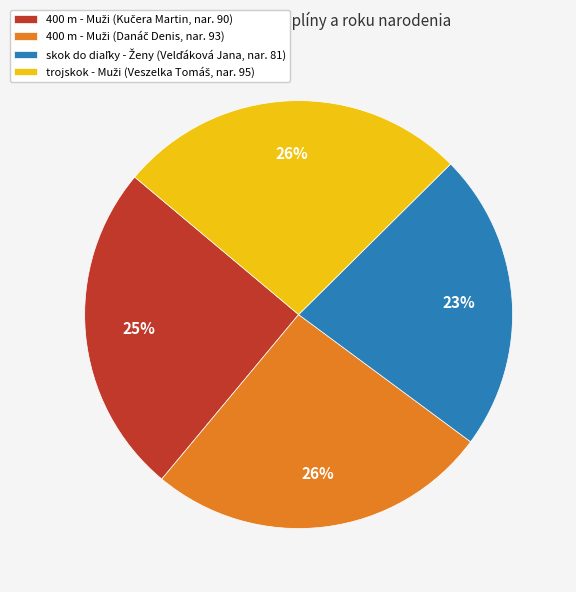

Is there any slice that represents more than half of the pie?

No